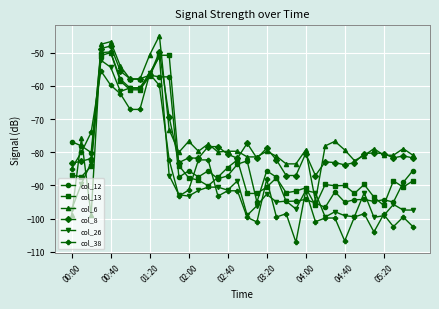

How many categories are shown in the chart?

36